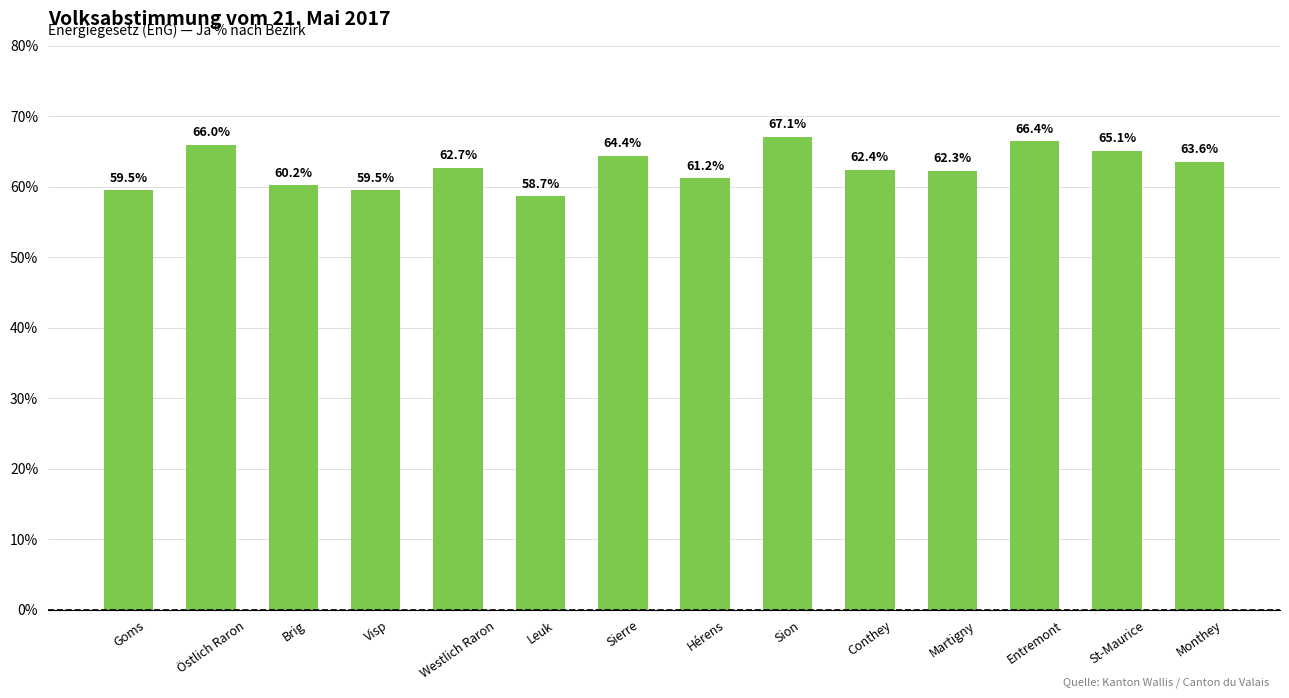

What is the difference between the values at Westlich Raron and Sion?

4.4